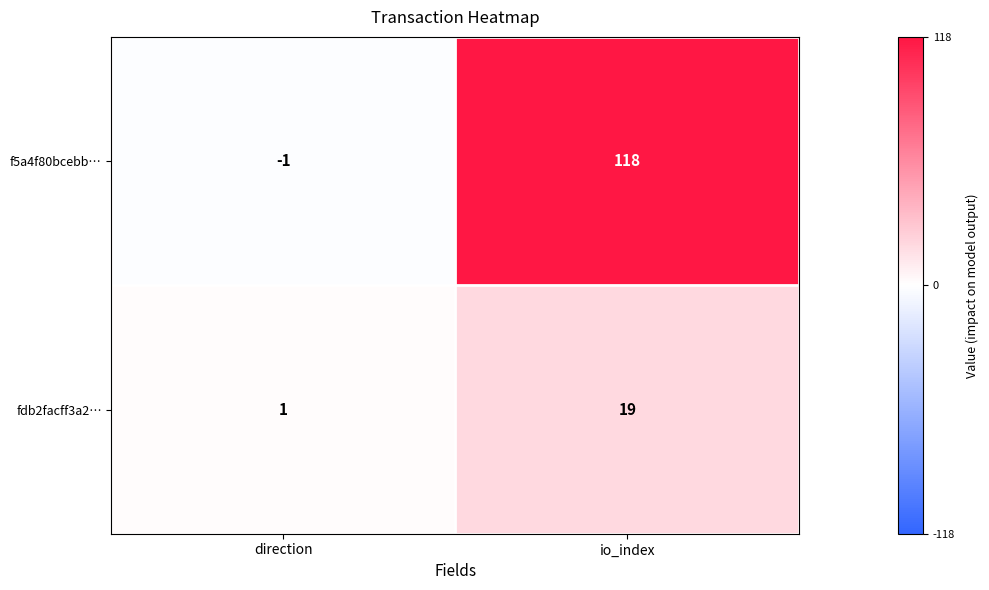

Which series changed the most between direction and io_index?

f5a4f80bcebb…